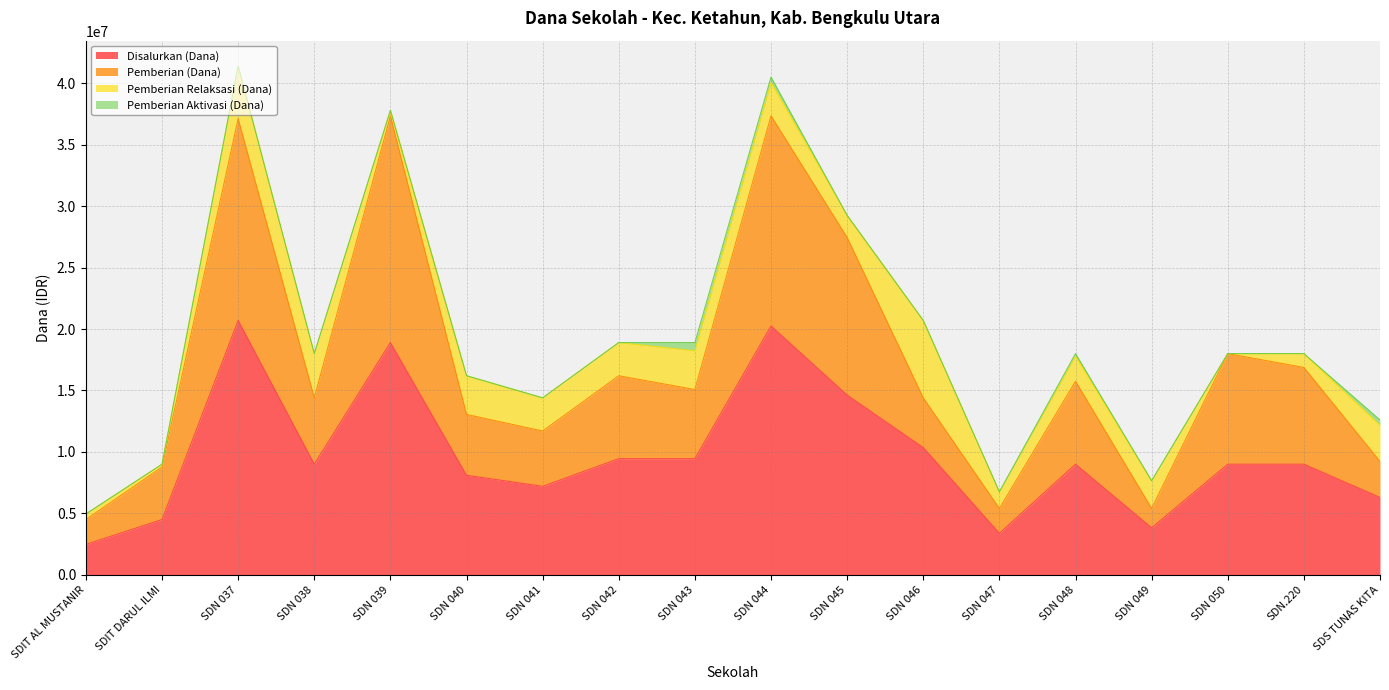

What is the approximate value of Pemberian (Dana) at SDN.220?

16875000